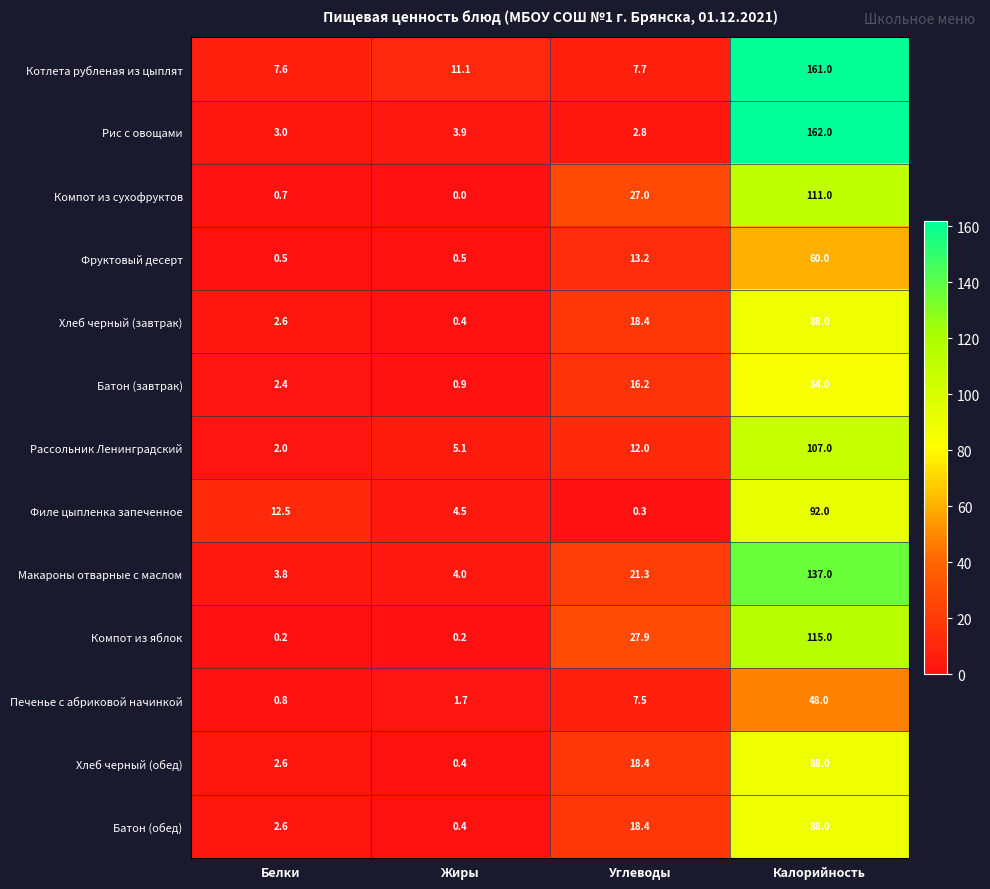

What is the difference between the maximum and minimum values in the Макароны отварные с маслом series?

133.2